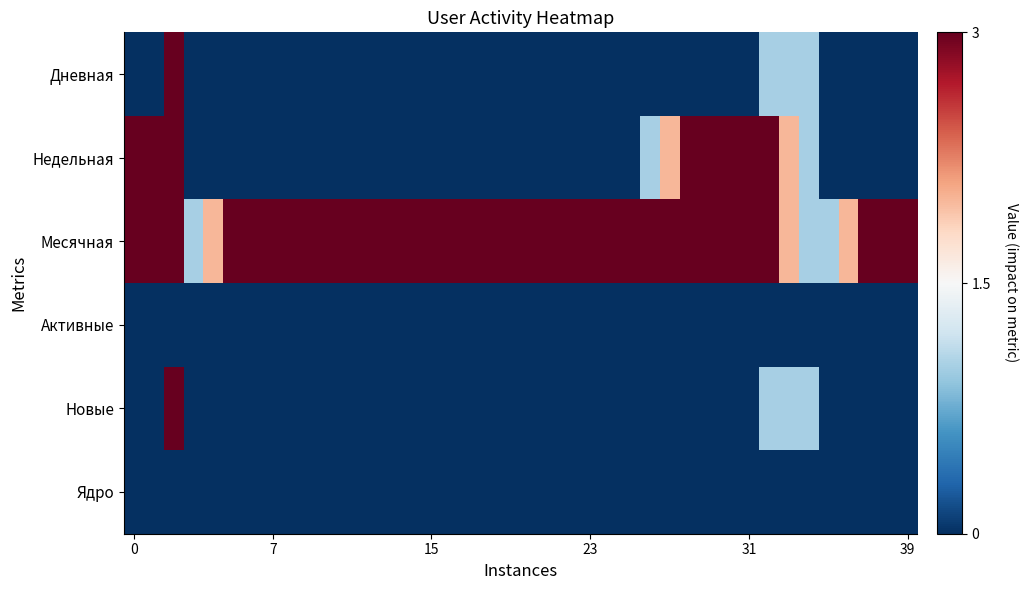

Which series has the largest range (max minus min)?

Дневная